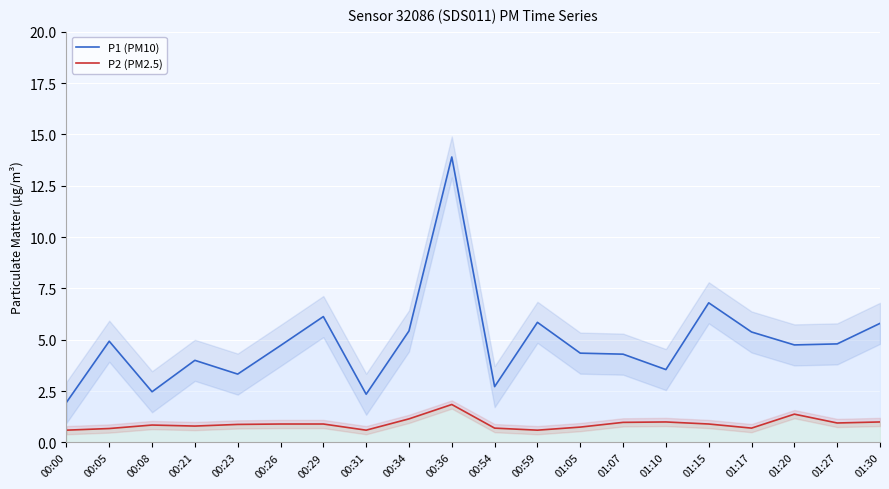

Reading left to right, what are all the values shown in this chart?

P1 (PM10): 1.9	4.9	2.5	4.0	3.3	4.7	6.1	2.4	5.4	13.9	2.7	5.8	4.3	4.3	3.5	6.8	5.4	4.8	4.8	5.8
P2 (PM2.5): 0.6	0.7	0.8	0.8	0.9	0.9	0.9	0.6	1.1	1.9	0.7	0.6	0.8	1.0	1.0	0.9	0.7	1.4	0.9	1.0